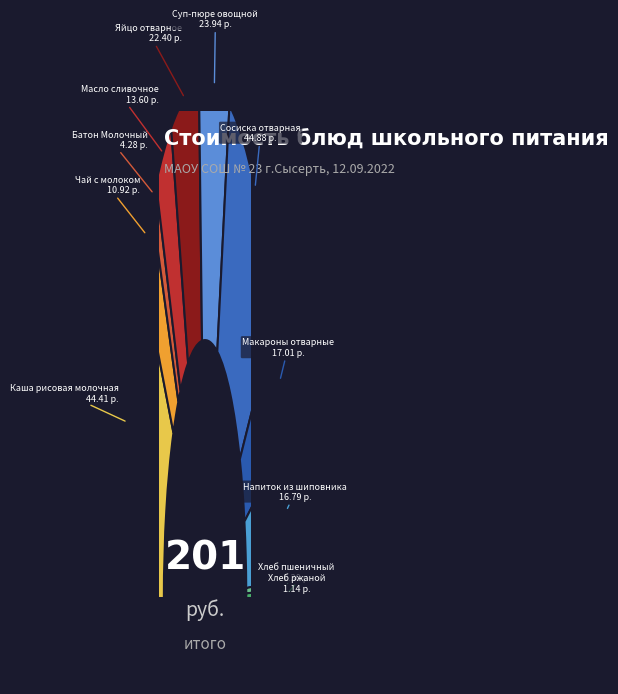

Count the number of slices in the pie.

11